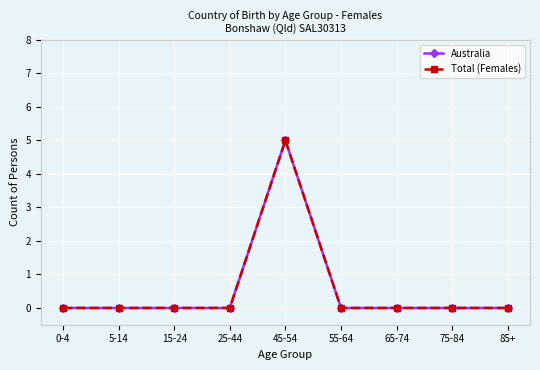

True or false: Australia has more than 1 points higher than both neighbors.

False